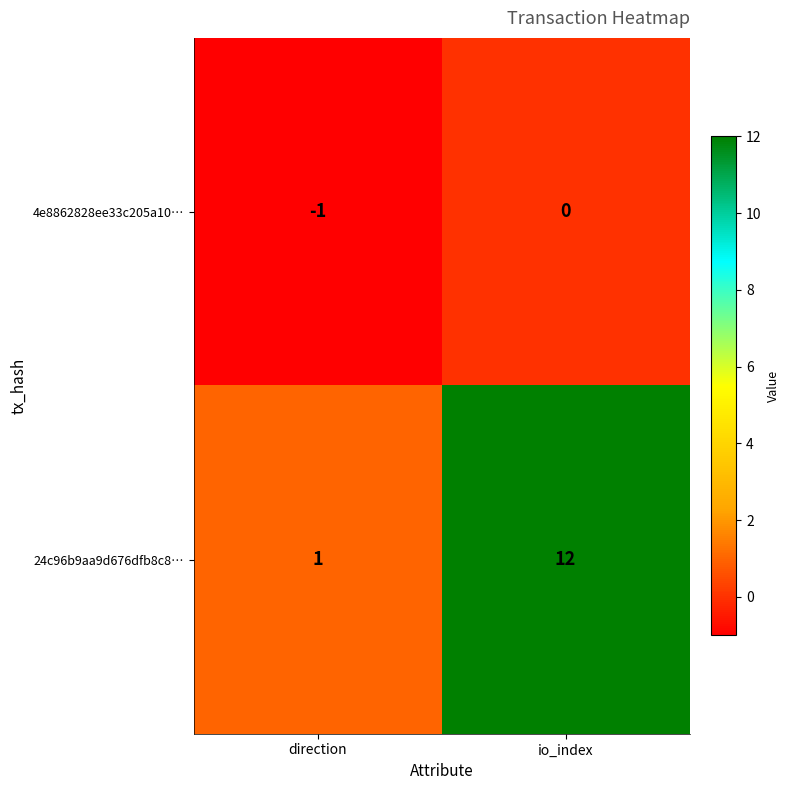

Reading left to right, what are all the values shown in this chart?

4e8862828ee33c205a10…: -1	0
24c96b9aa9d676dfb8c8…: 1	12